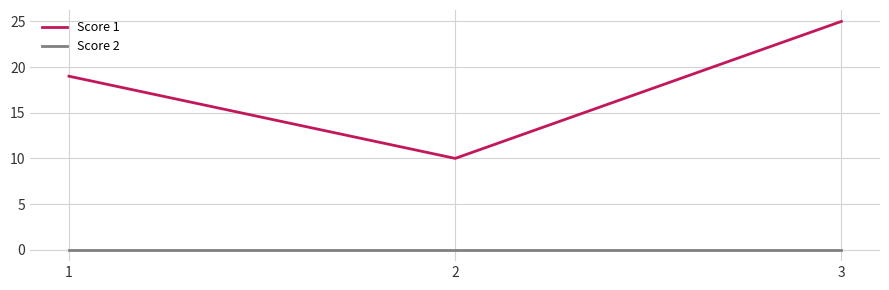

Does the chart have visible grid lines?

Yes